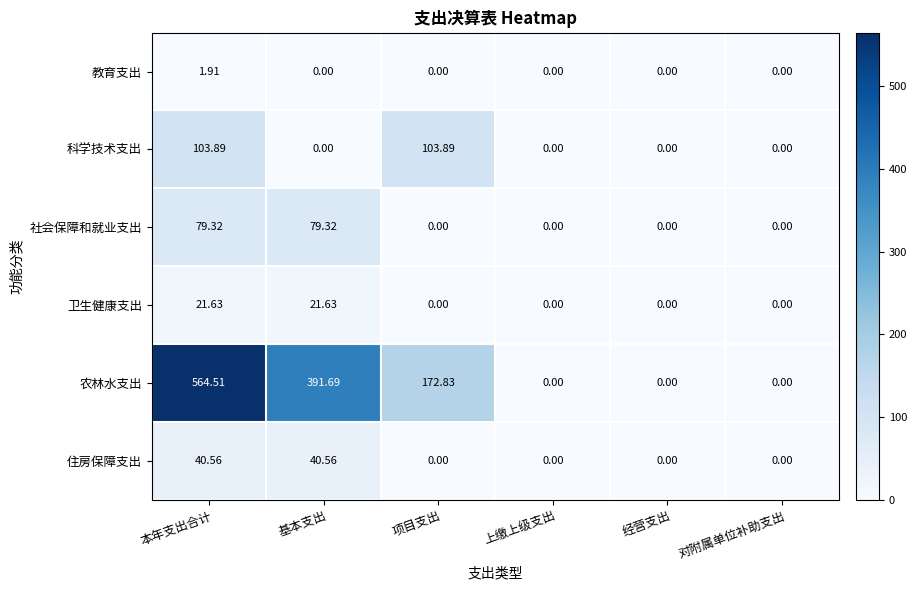

Which category has the highest value across all series?

本年支出合计